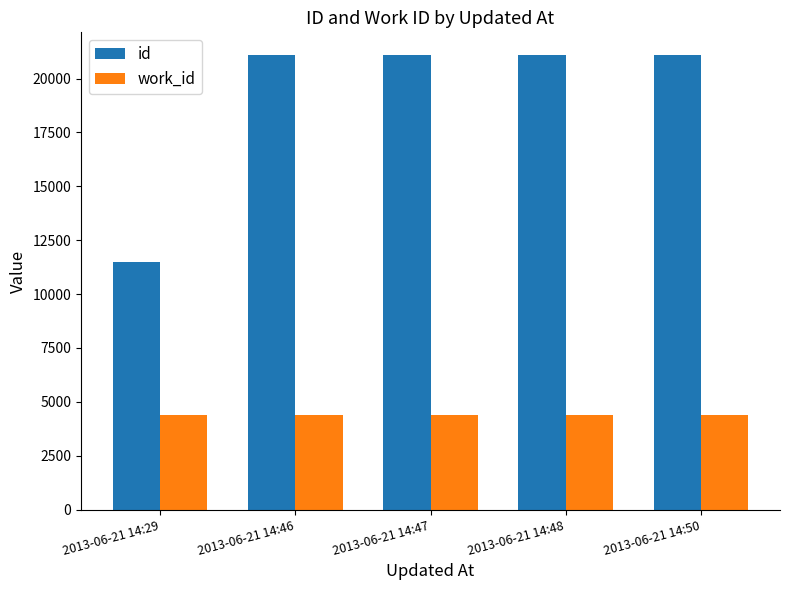

What is the value of the id bar at the 3rd from the left?

21088